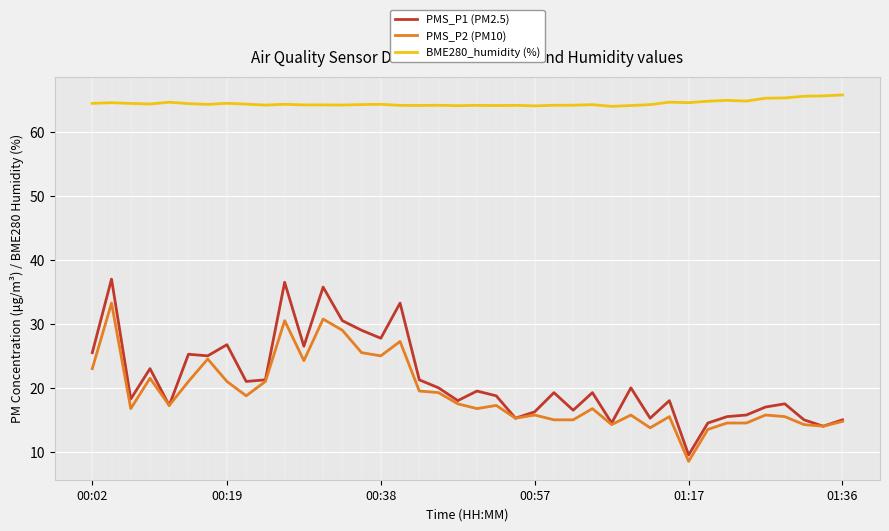

Which series has the widest spread of values?

PMS_P1 (PM2.5)